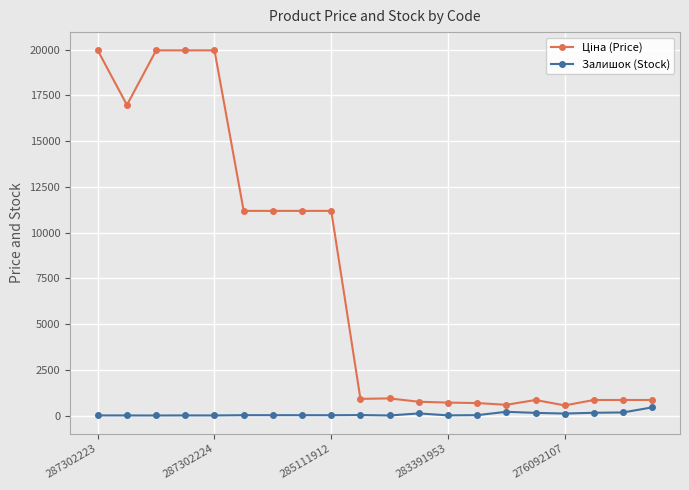

What is the difference between the second highest and minimum values in the Залишок (Stock) series?

201.0